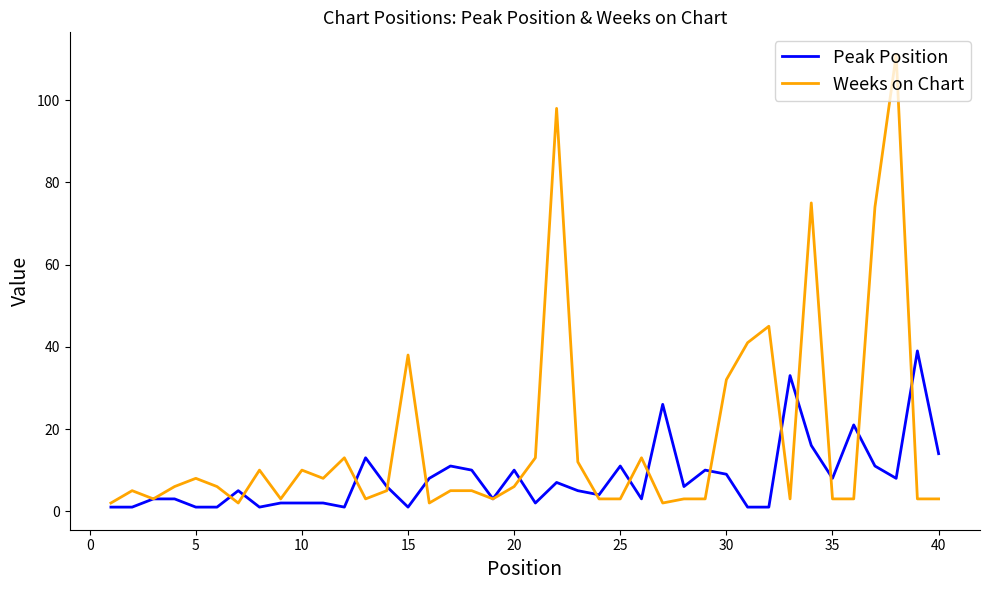

Which series has the largest total across all categories?

Weeks on Chart